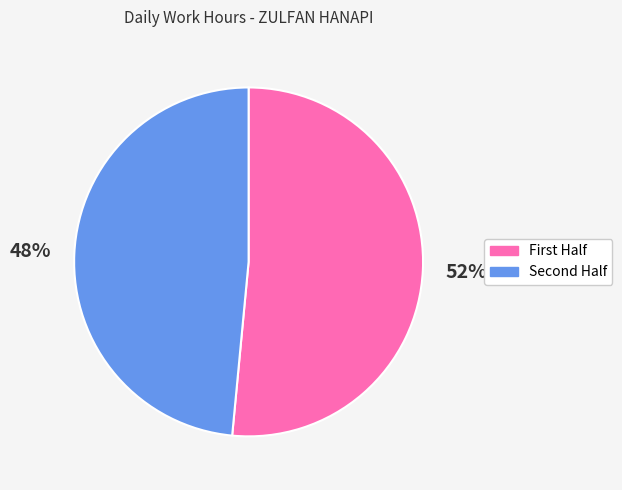

To the nearest percent, what is the average slice percentage?

50%